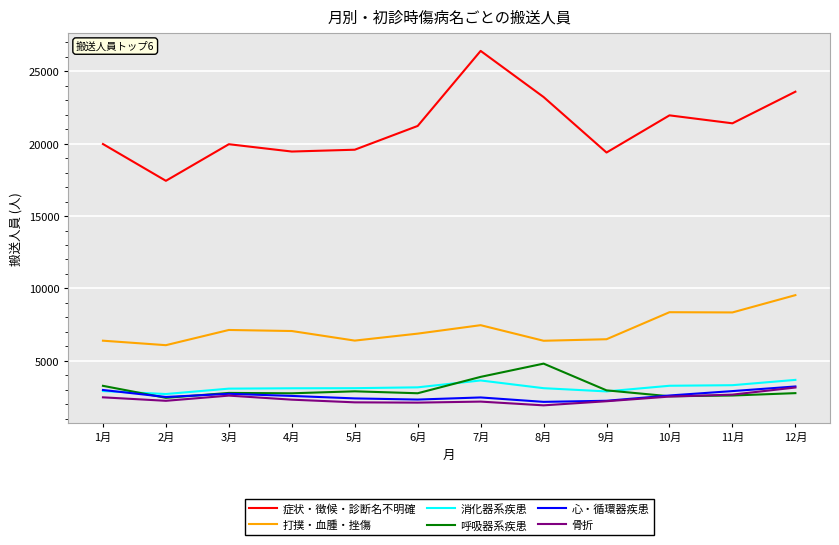

Which series changed the most between 5月 and 7月?

症状・徴候・診断名不明確